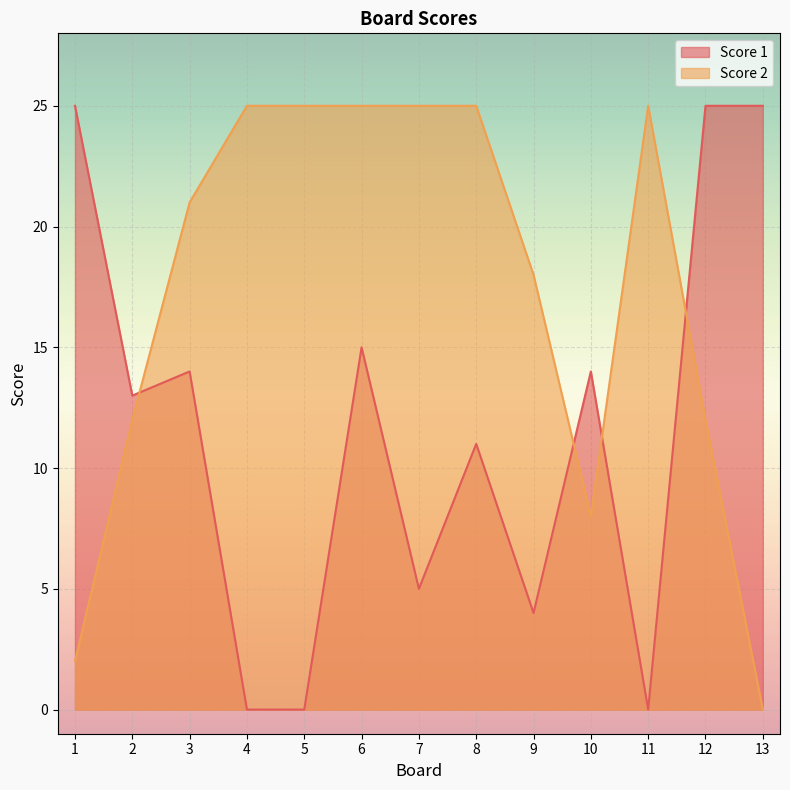

Between 12 and 13, which series saw the biggest shift?

Score 2